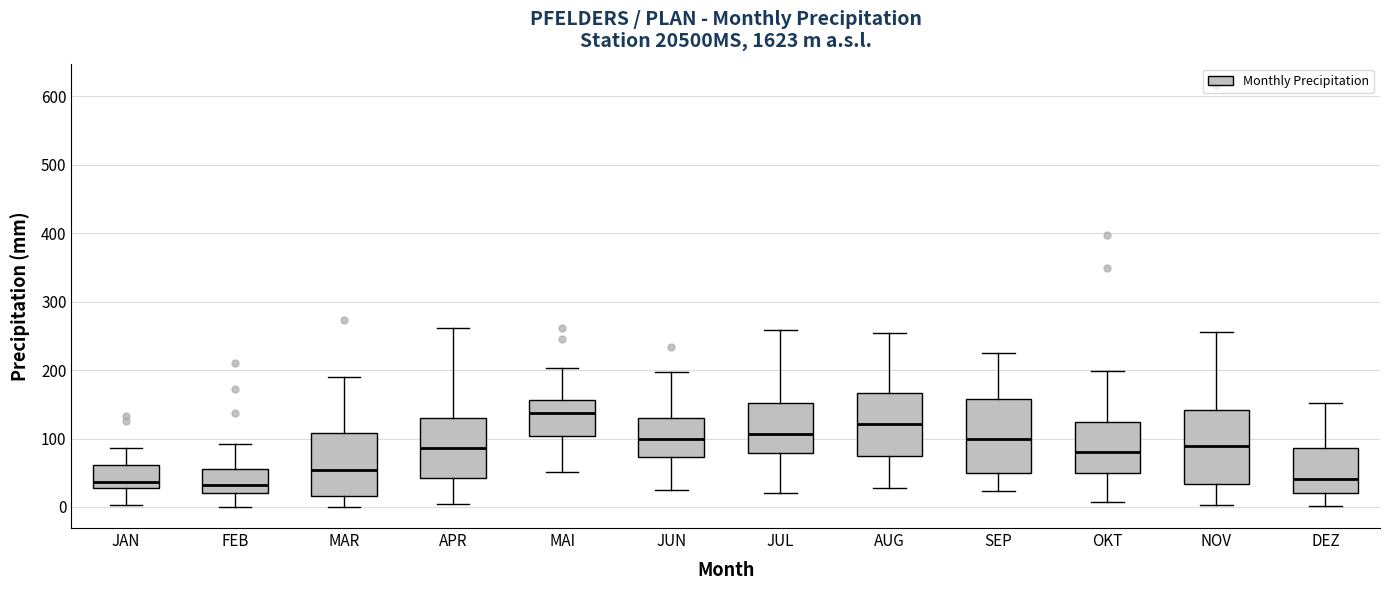

Where is the lower edge of the box for APR on the y-axis? The values are not printed on the chart, so give them approximately, as read against the axis.

40